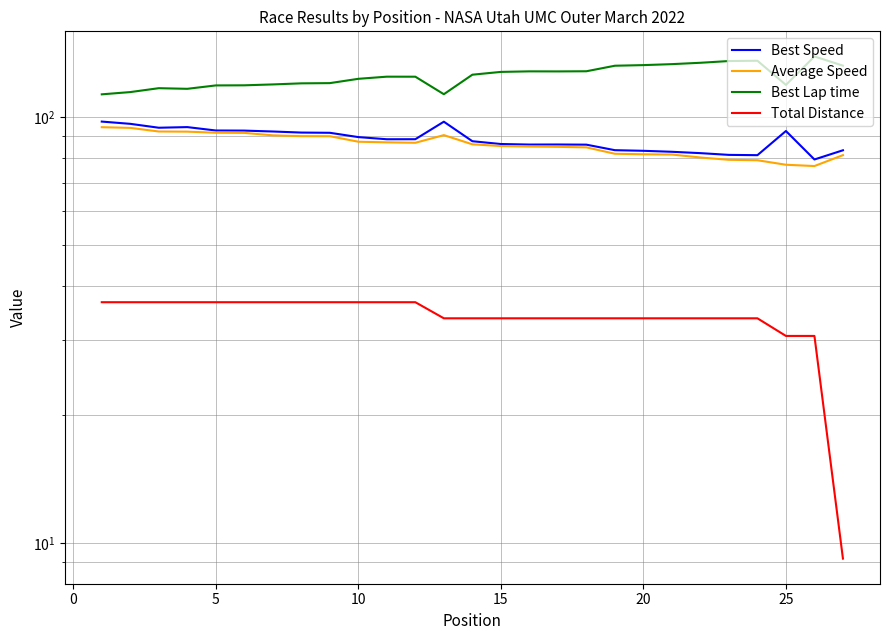

What is the value of the Total Distance point at the 20th from the left?

33.7